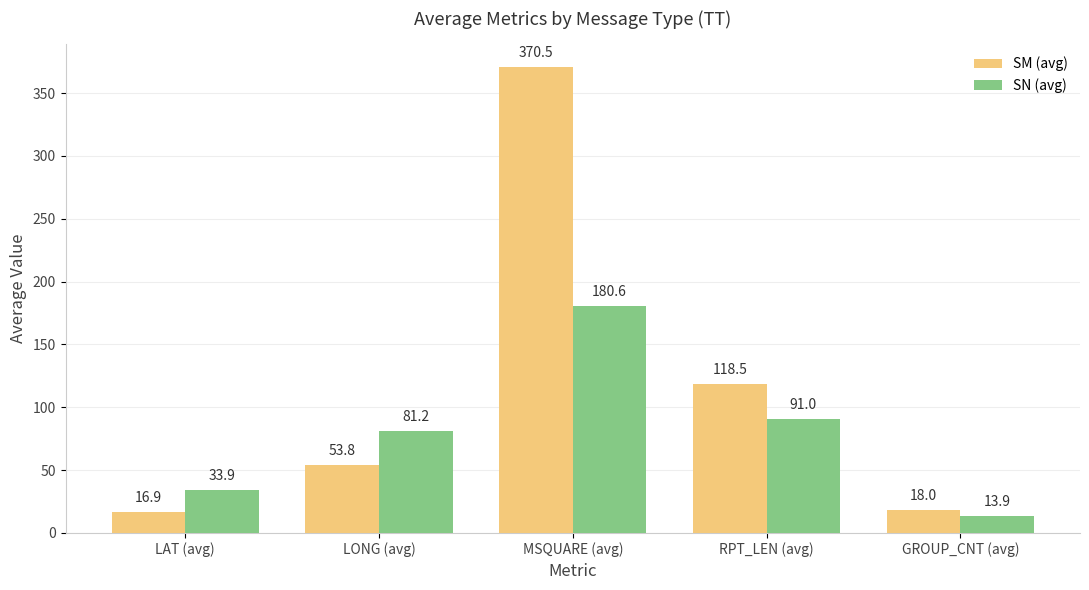

True or false: SN (avg) has a value of 81.2 at LONG (avg).

True